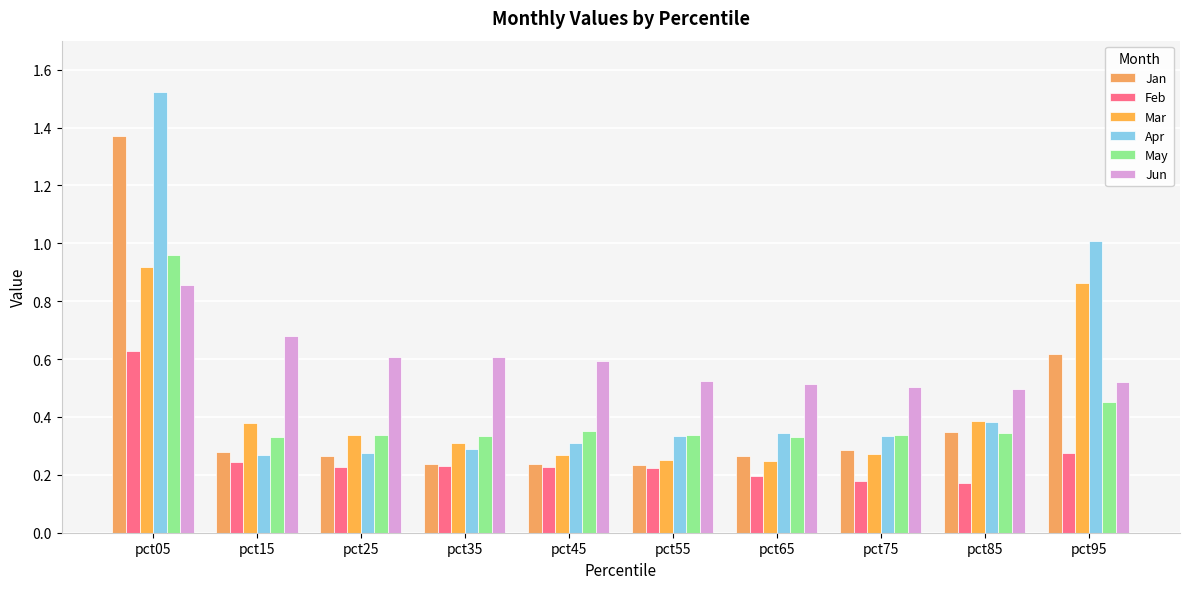

At which category does the chart reach its peak across all series?

pct05